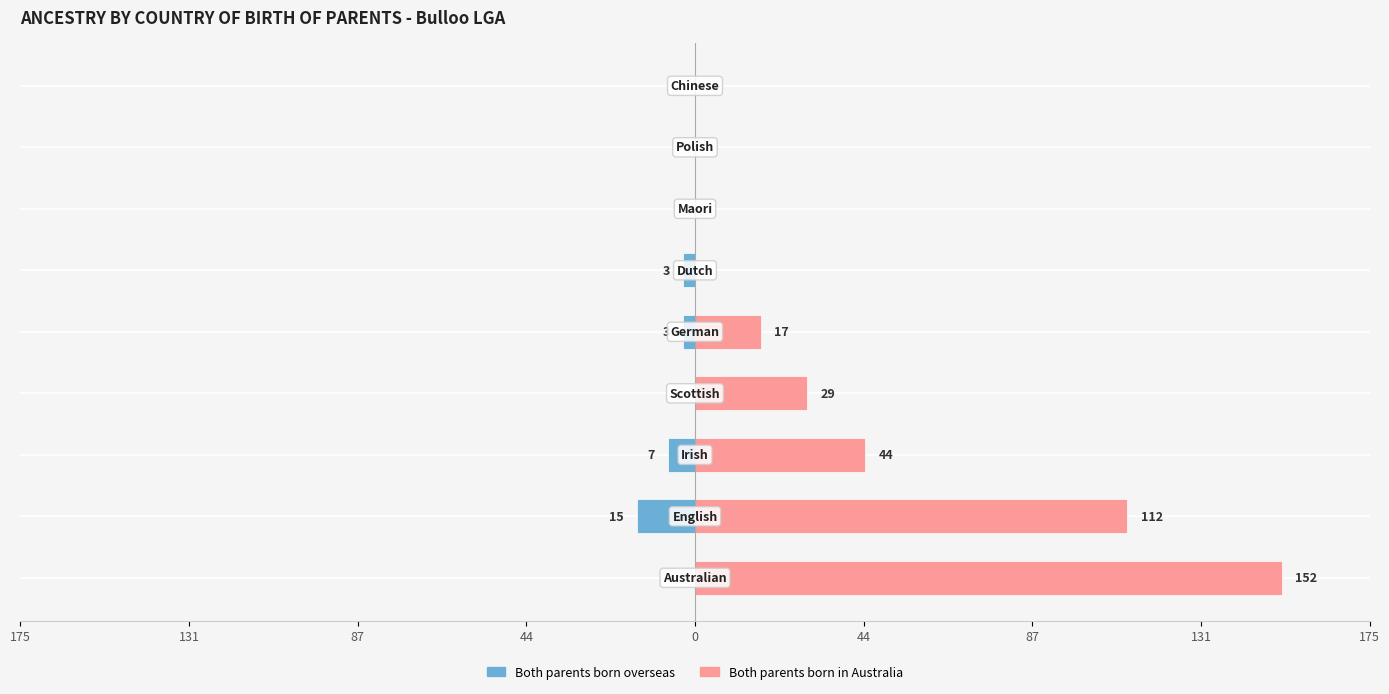

Is the value of Both parents born overseas at 87 greater than the value of Both parents born in Australia at 44?

No